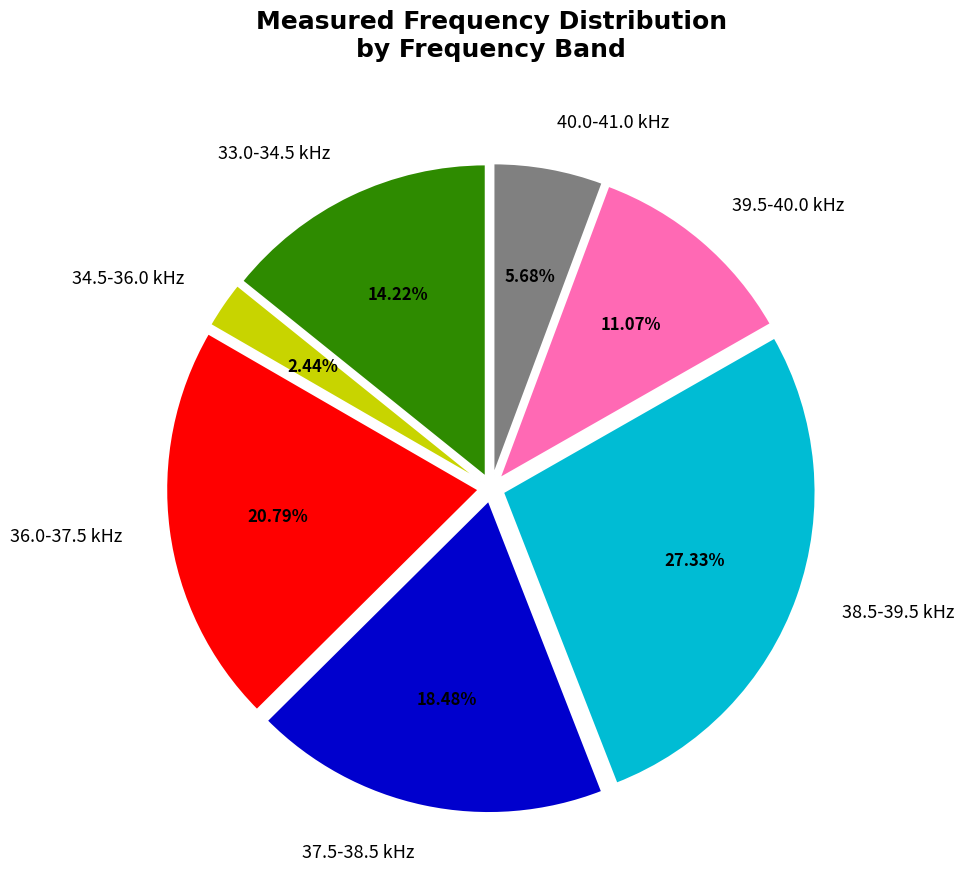

Is there a majority slice in this chart?

No